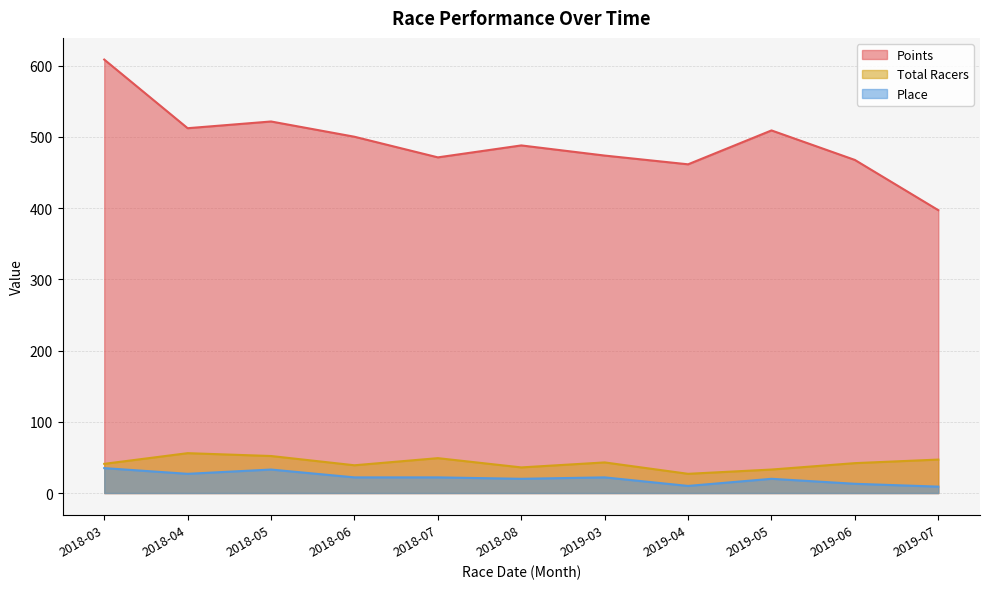

What position from the left is 2018-03?

1